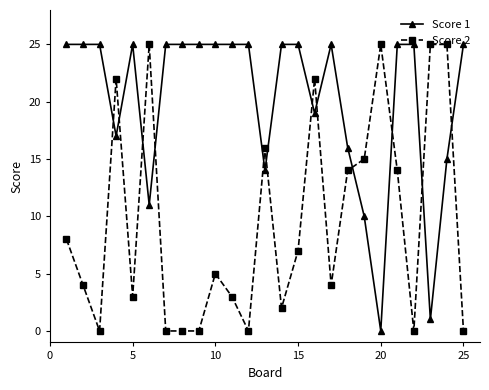

What is the sum of all Score 1 values?

503